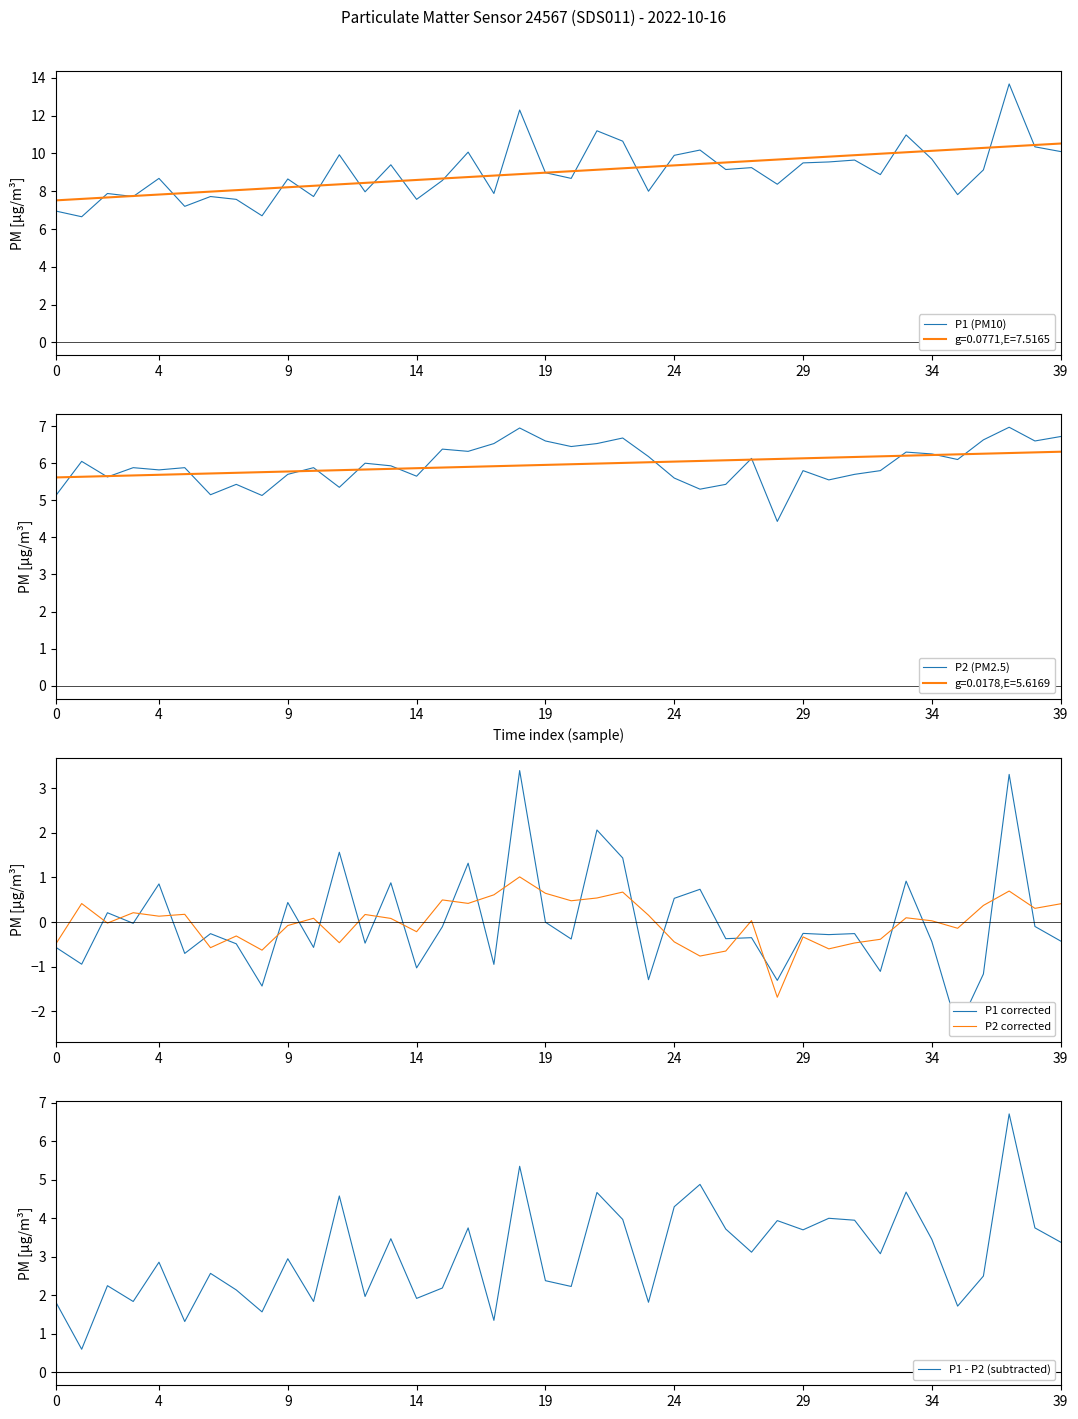

True or false: g=0.0771,E=7.5165 has a value of 4.6 at 4.

False